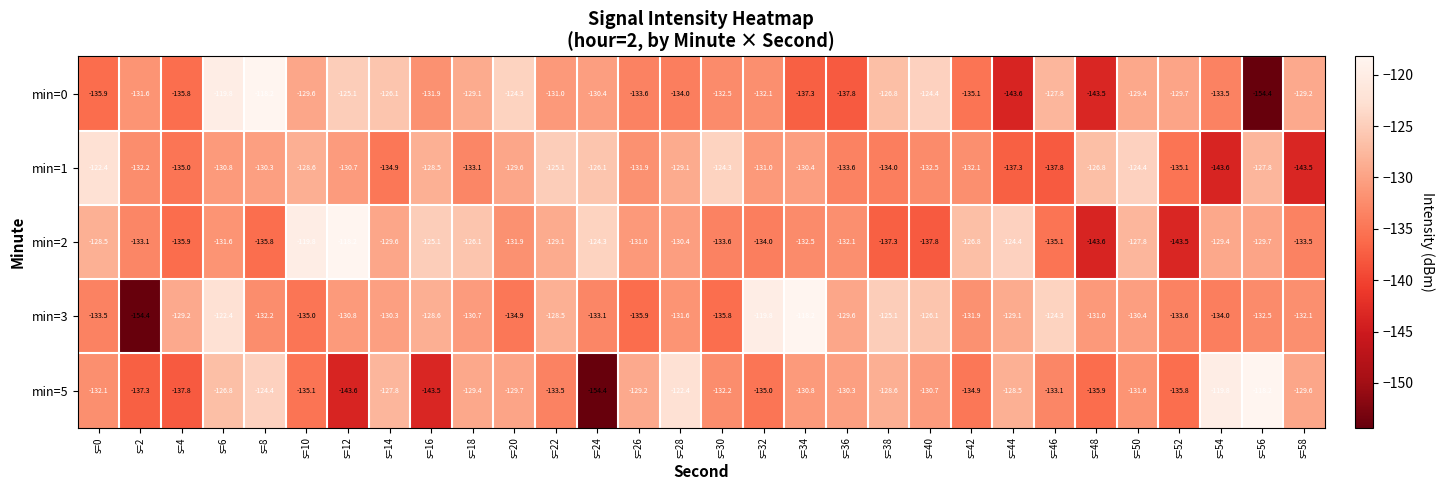

At which label does min=2 first exceed -131?

s=0